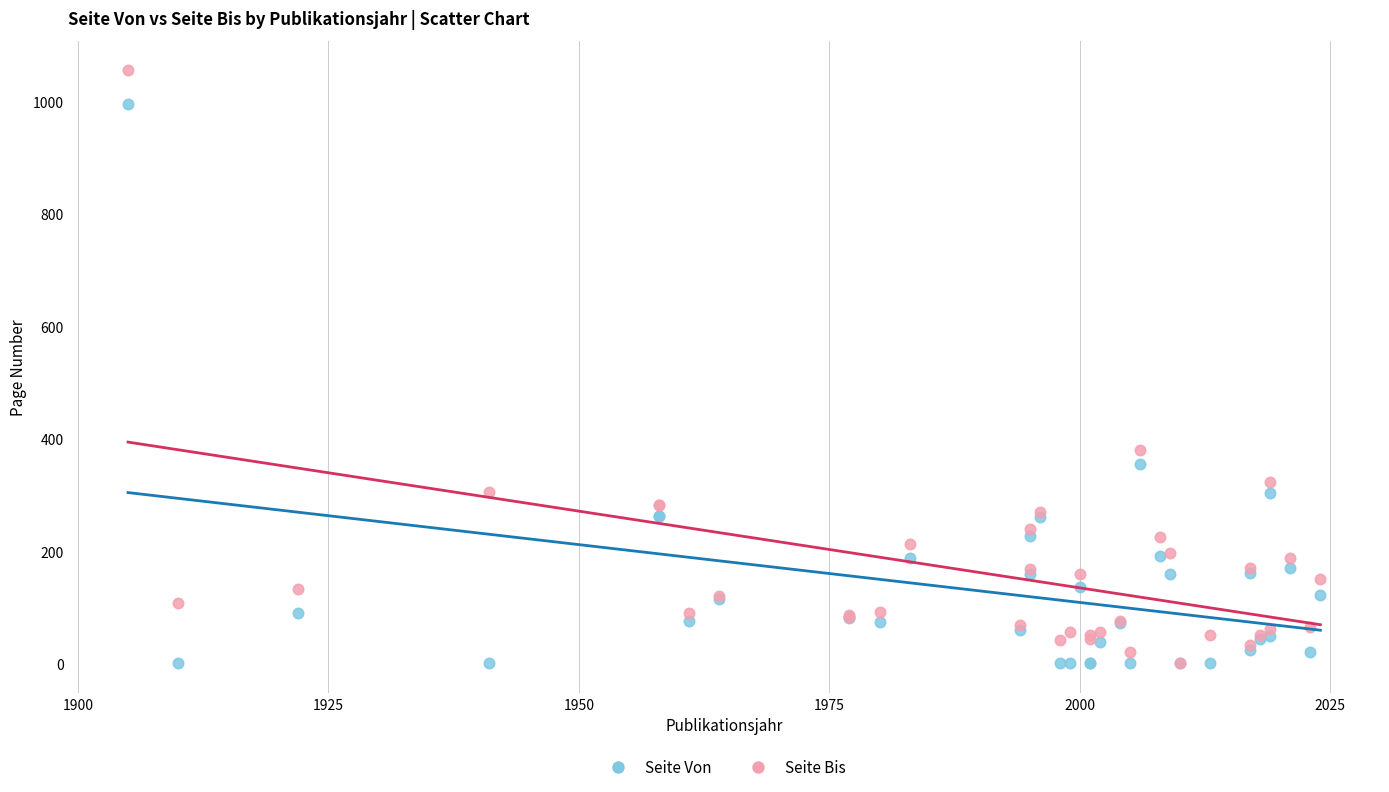

In the Seite Von series, what Y value is closest to 498?

356